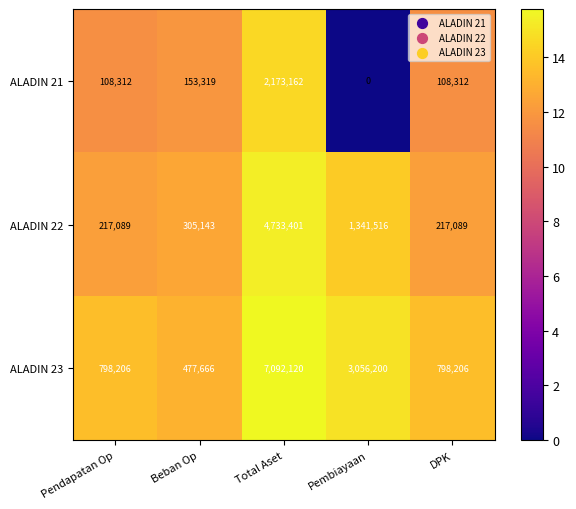

Between Beban Op and Total Aset, which series saw the biggest shift?

ALADIN 23